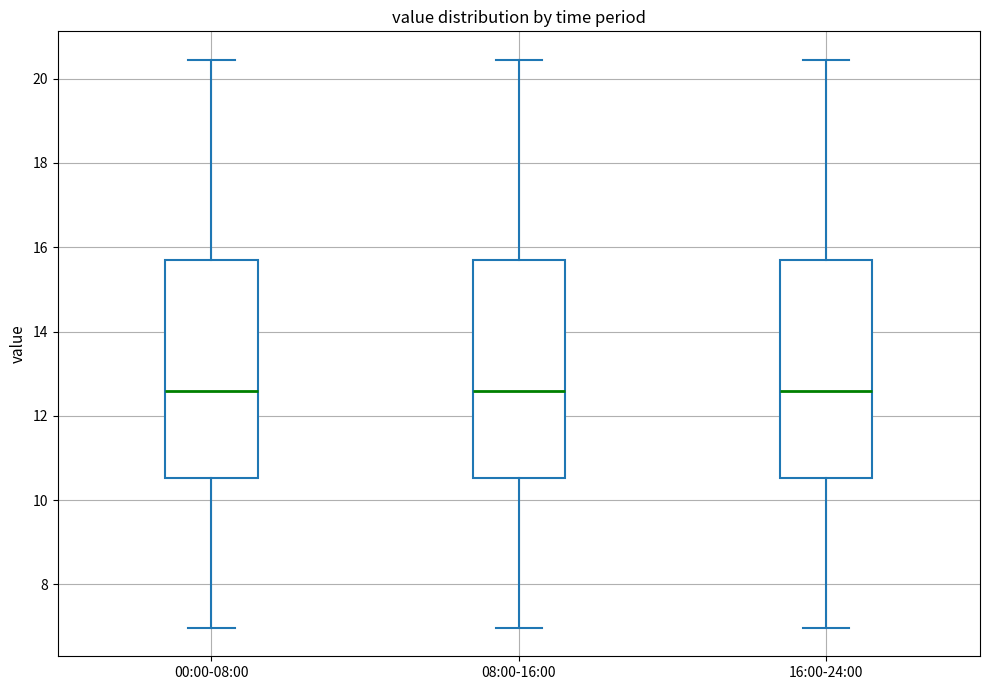

Where is the upper edge of the box for 08:00-16:00 on the y-axis? The values are not printed on the chart, so give them approximately, as read against the axis.

15.8